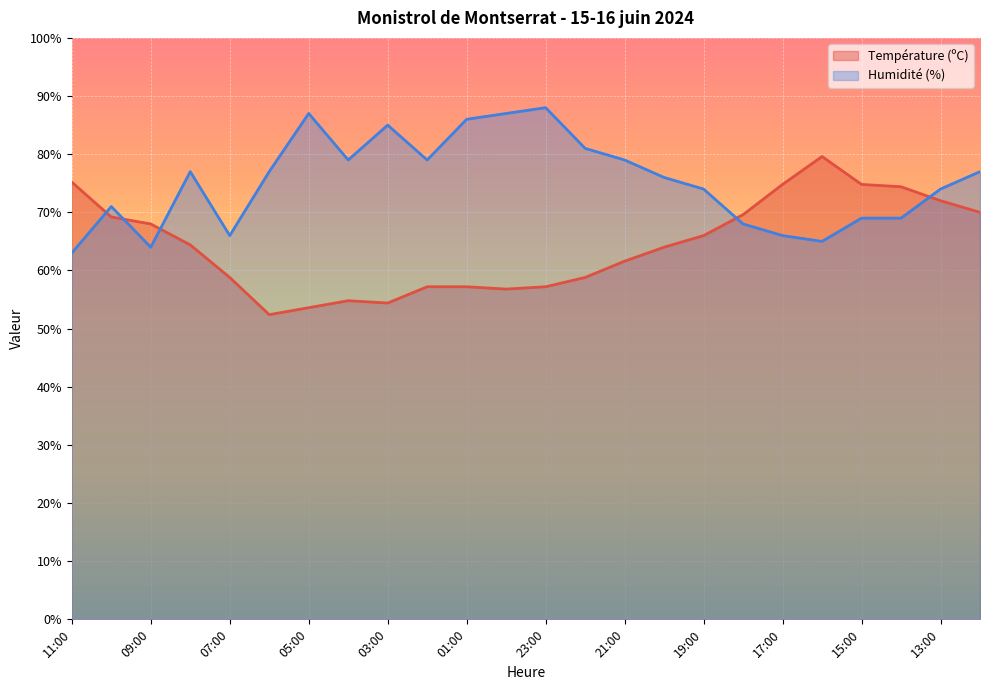

Where is the first local maximum for Température (ºC)?

04:00